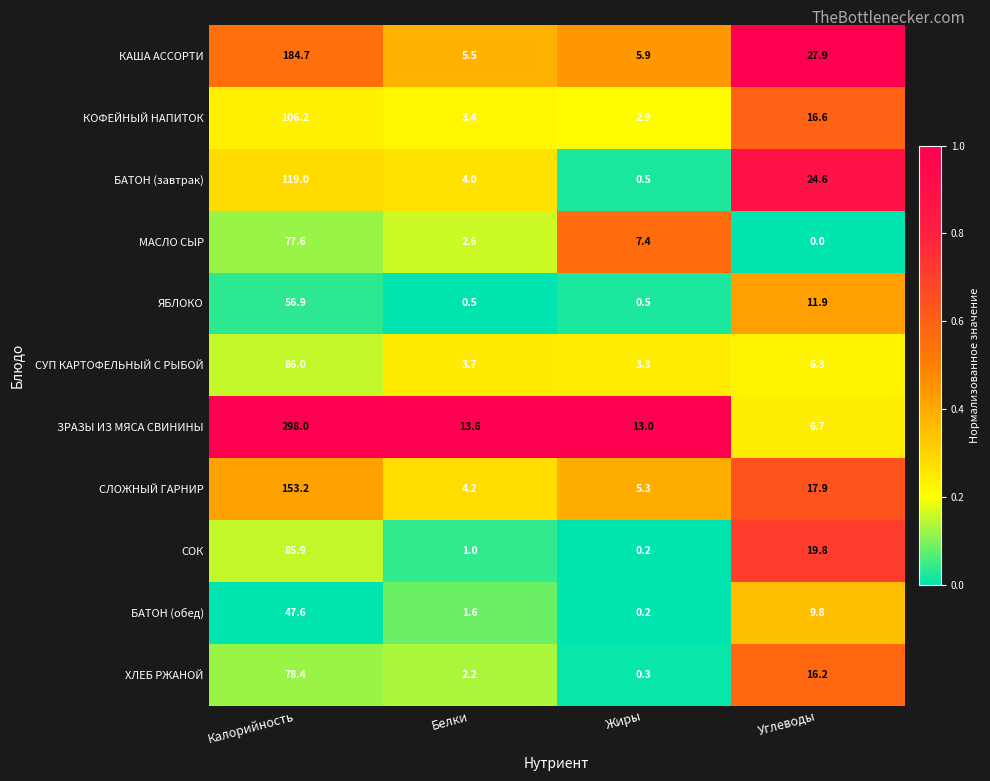

What is the difference between the maximum and second lowest values in the СУП КАРТОФЕЛЬНЫЙ С РЫБОЙ series?

82.3